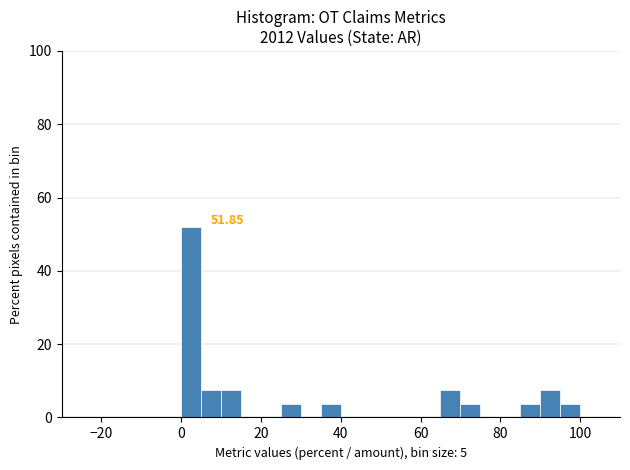

Read against the x-axis, roughly where is the centre of the tallest bar?

2